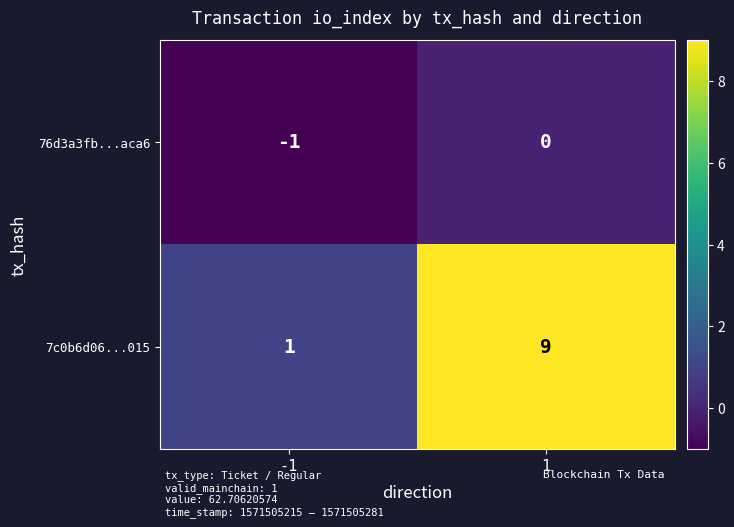

The value of 7c0b6d06...015 at -1 is 2. True or false?

False